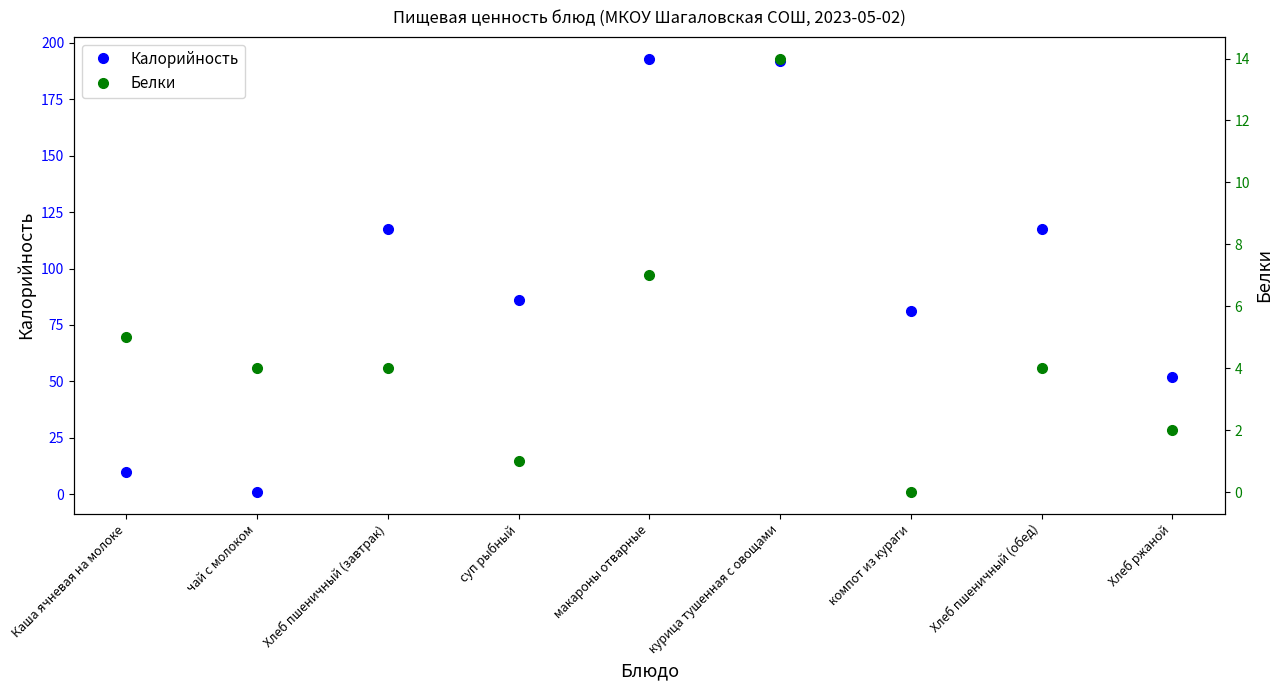

The value of Белки at чай с молоком is 2.7. True or false?

False